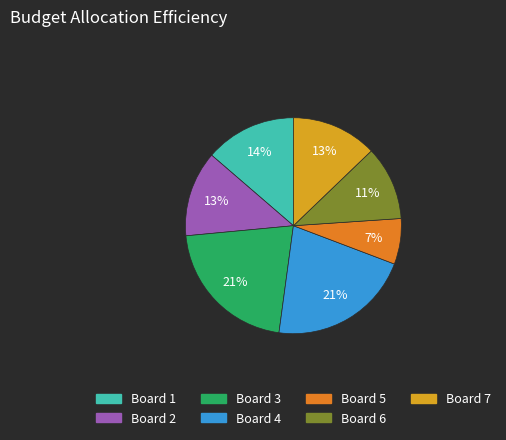

To the nearest percent, what is the average slice percentage?

14%